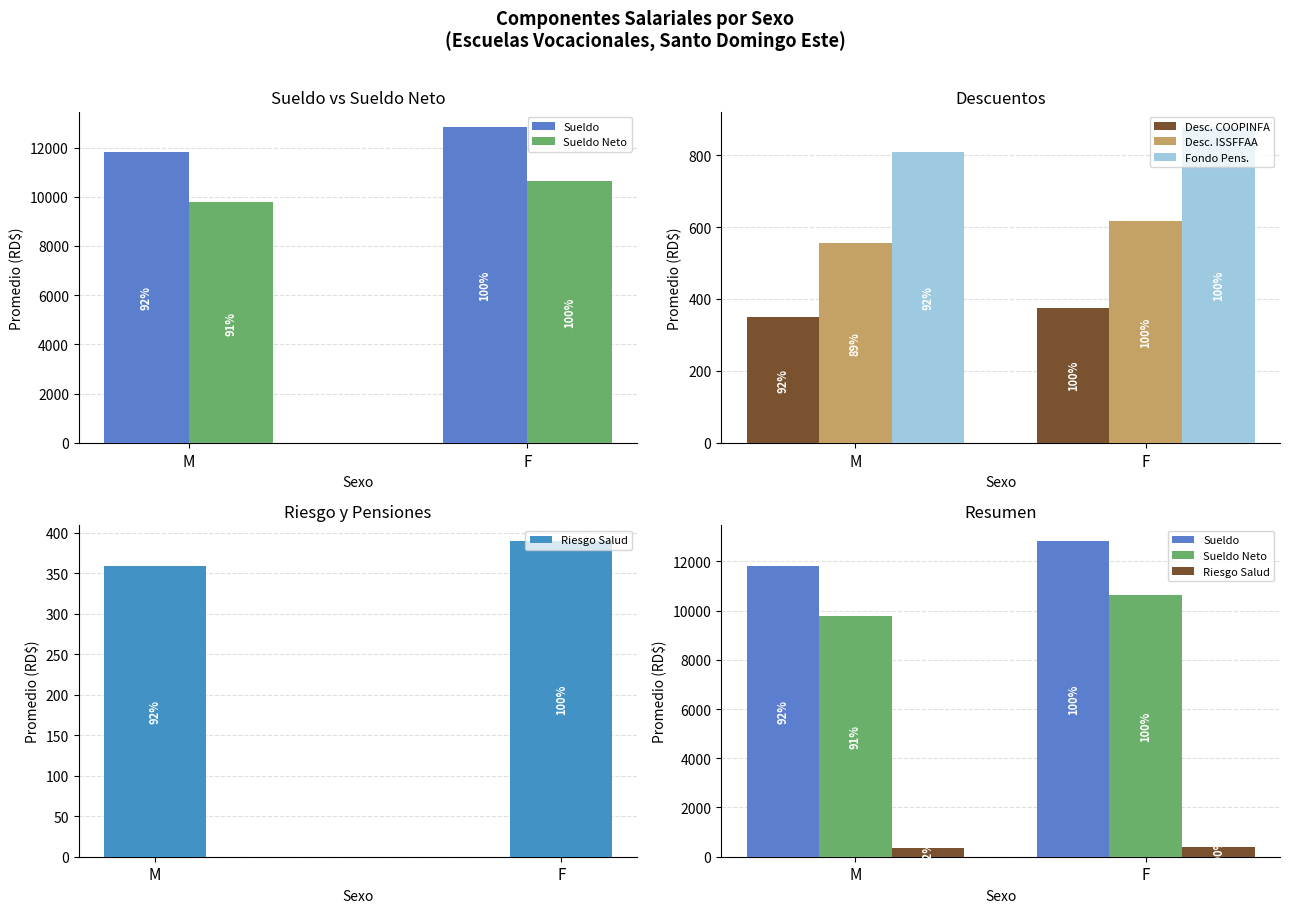

What is the highest value of the Desc. ISSFFAA series?

616.6